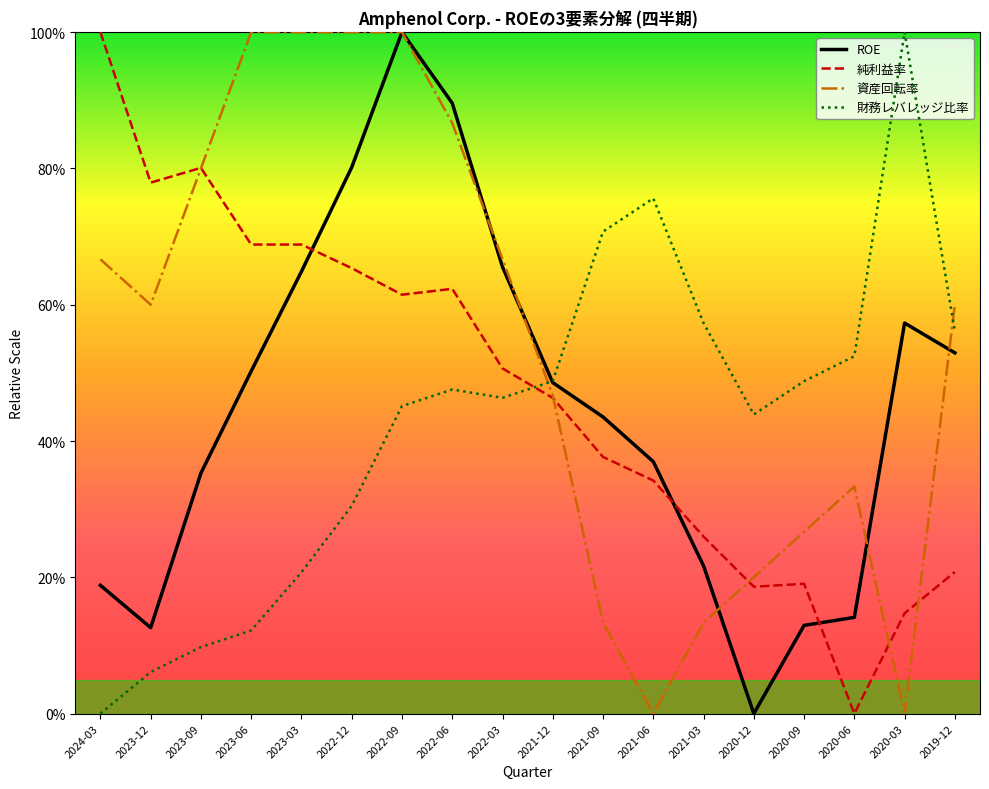

Does the chart display data point markers on the line(s)?

No